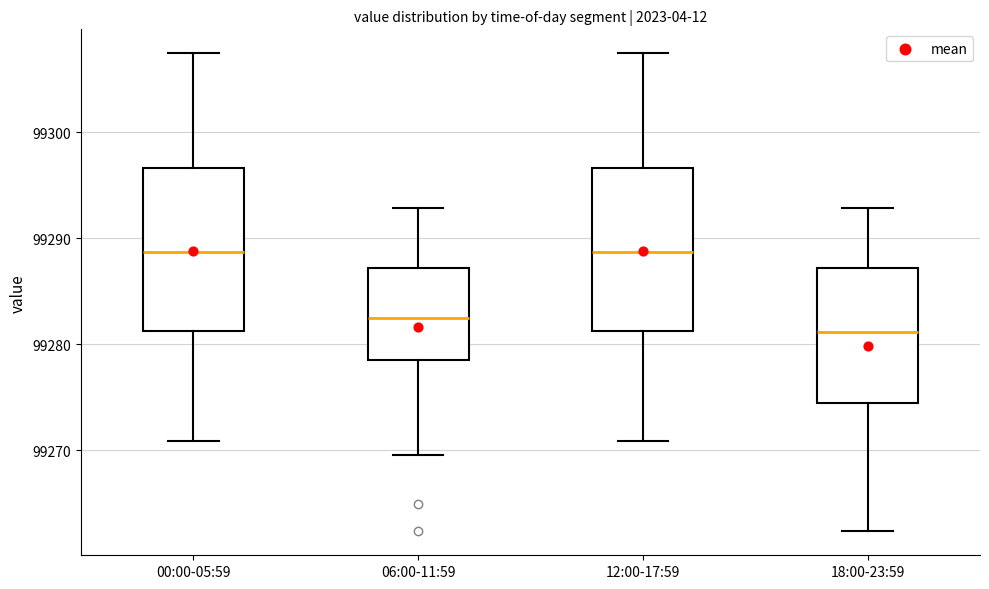

Where is the upper edge of the box for 06:00-11:59 on the y-axis? The values are not printed on the chart, so give them approximately, as read against the axis.

99287